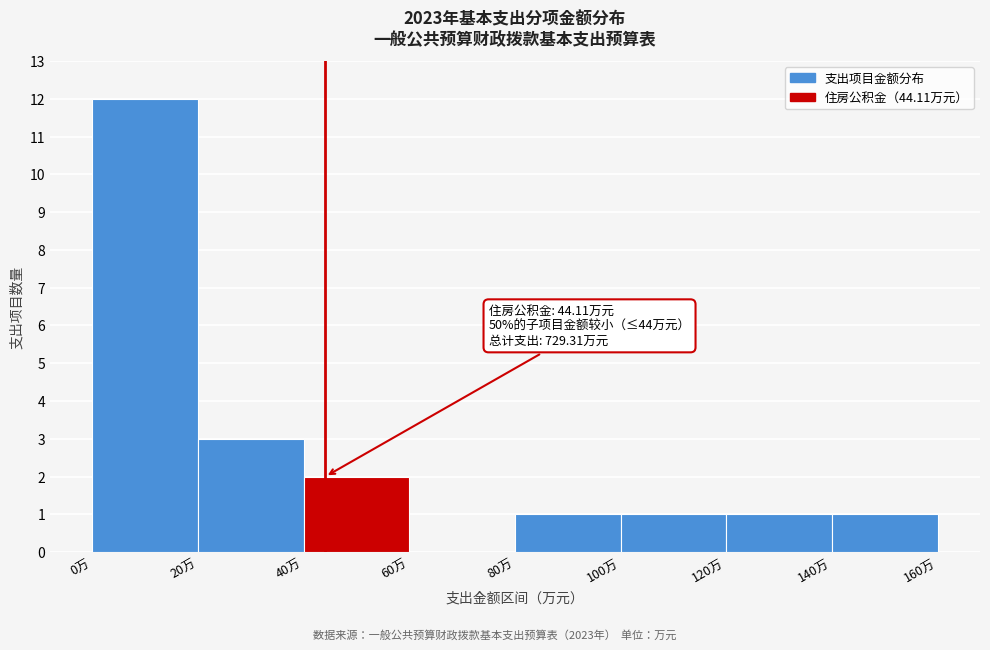

Over which range of the x-axis is the bar tallest?

0 to 20